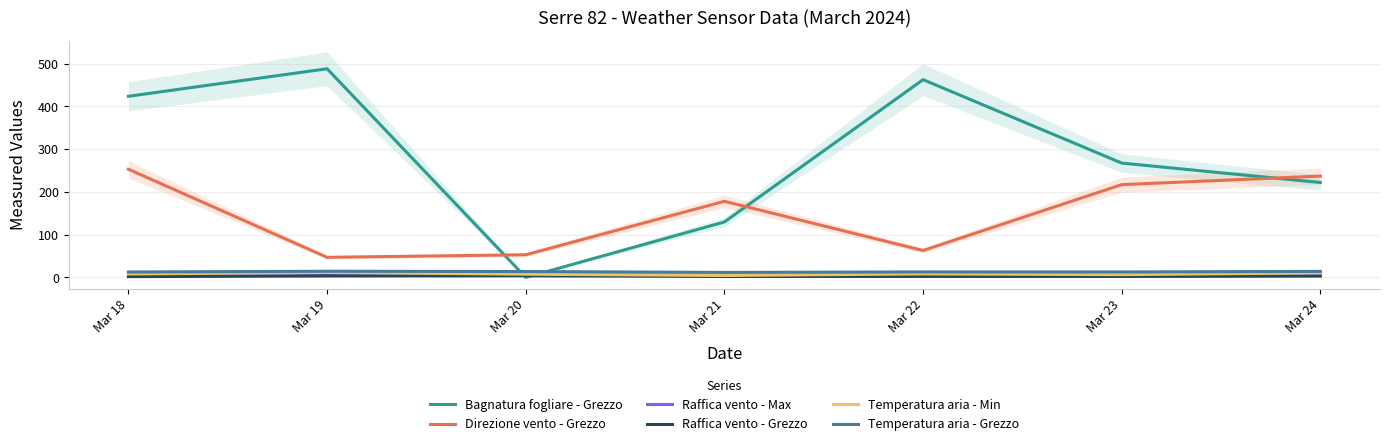

Is it true that Temperatura aria - Grezzo equals 14.1 at Mar 24?

True